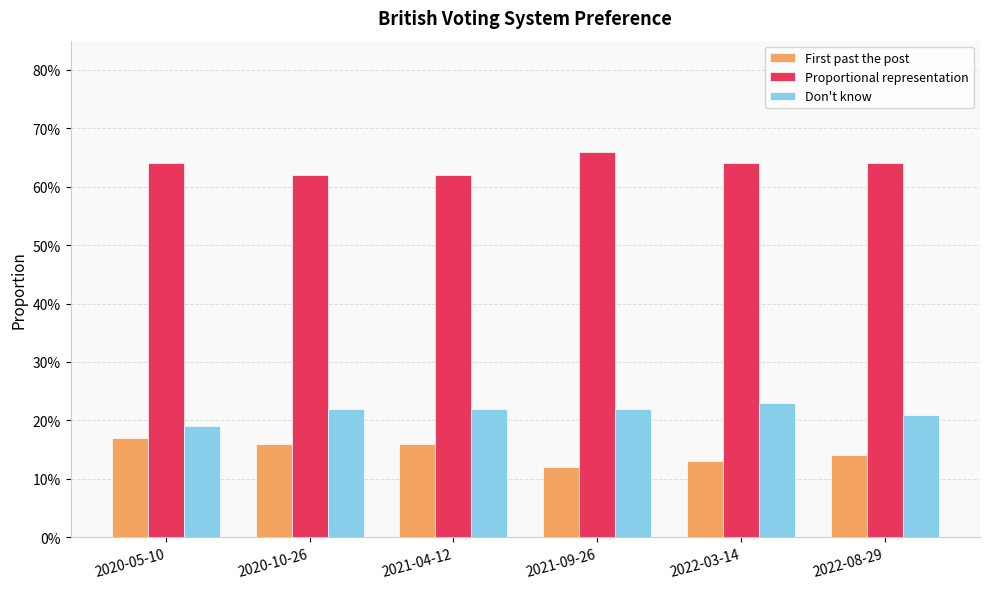

What is the sum of all Don't know values?

1.3